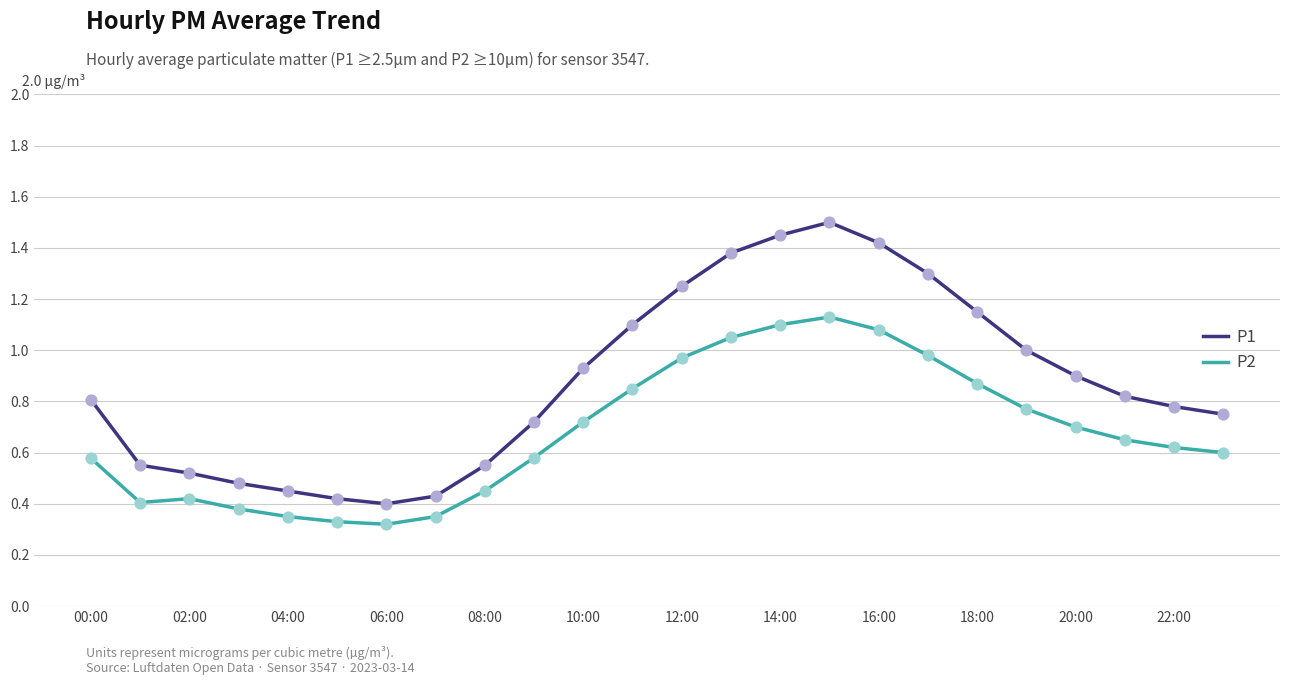

At how many categories does at least one series exceed 0?

24